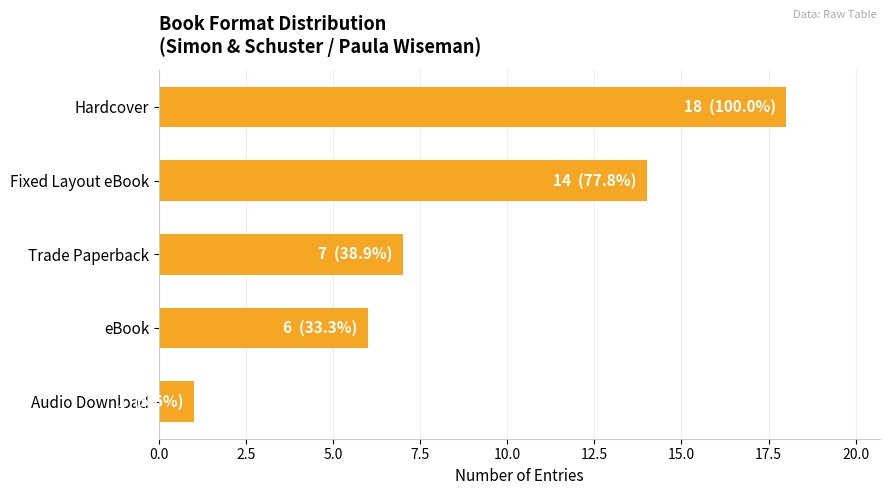

What is the difference between the maximum and minimum values?

17